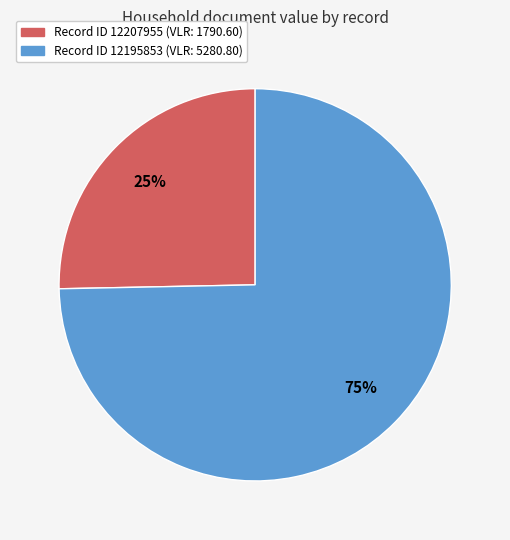

Does any single category account for the majority?

Yes